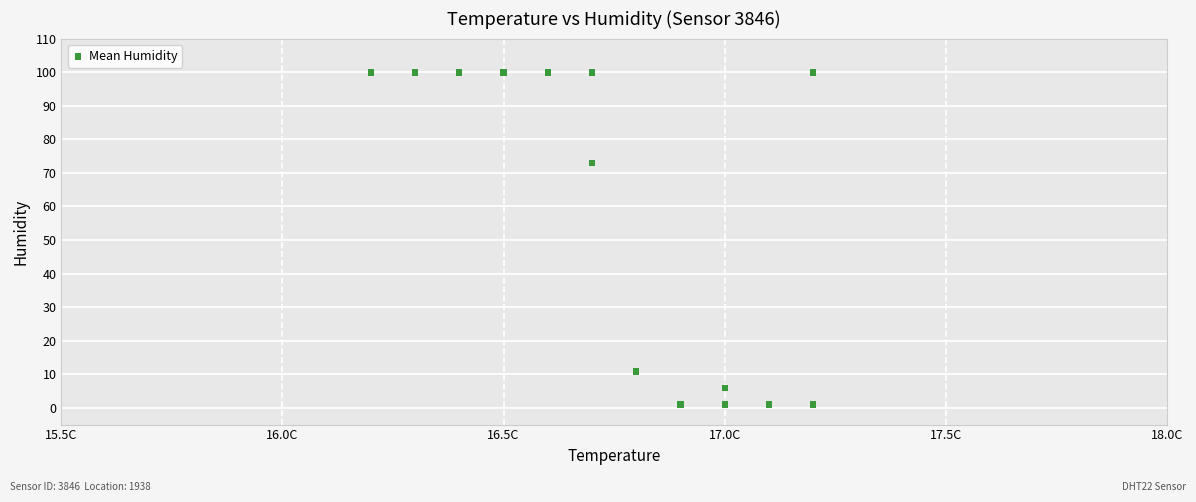

What Y value in the scatter plot is closest to 50?

73.0